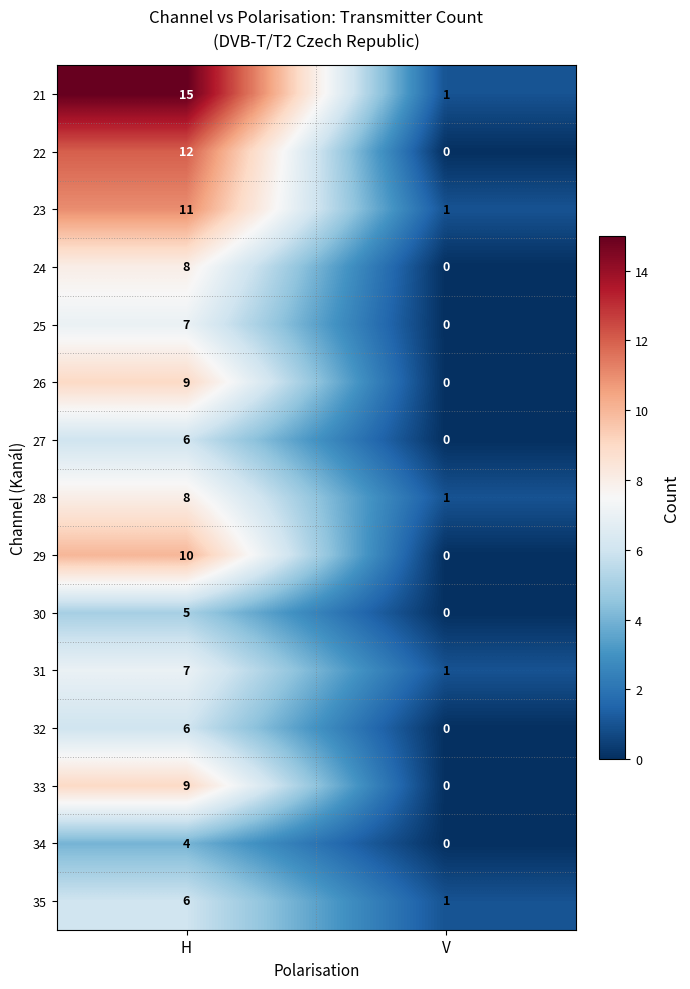

Reading right to left, what are all the values shown in this chart?

21: V=1	H=15
22: V=0	H=12
23: V=1	H=11
24: V=0	H=8
25: V=0	H=7
26: V=0	H=9
27: V=0	H=6
28: V=1	H=8
29: V=0	H=10
30: V=0	H=5
31: V=1	H=7
32: V=0	H=6
33: V=0	H=9
34: V=0	H=4
35: V=1	H=6